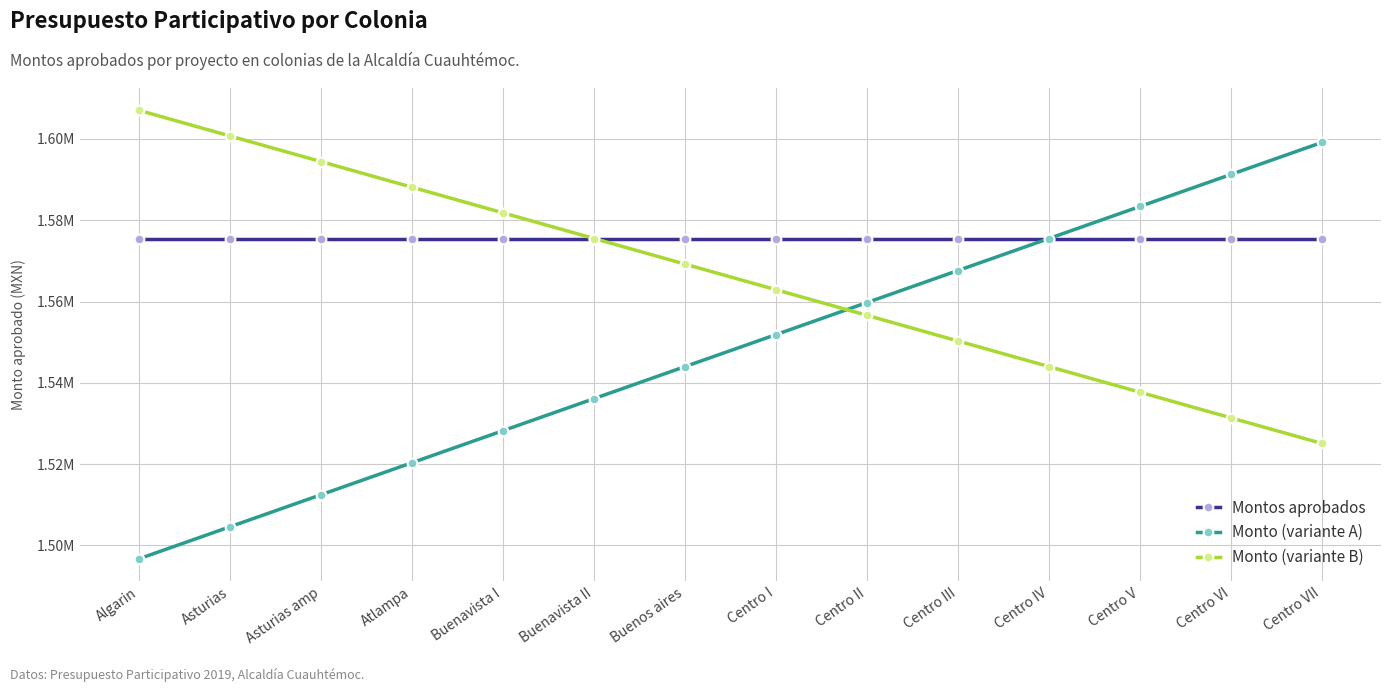

Is it true that Monto (variante A) equals 2685731.3 at Asturias amp?

False